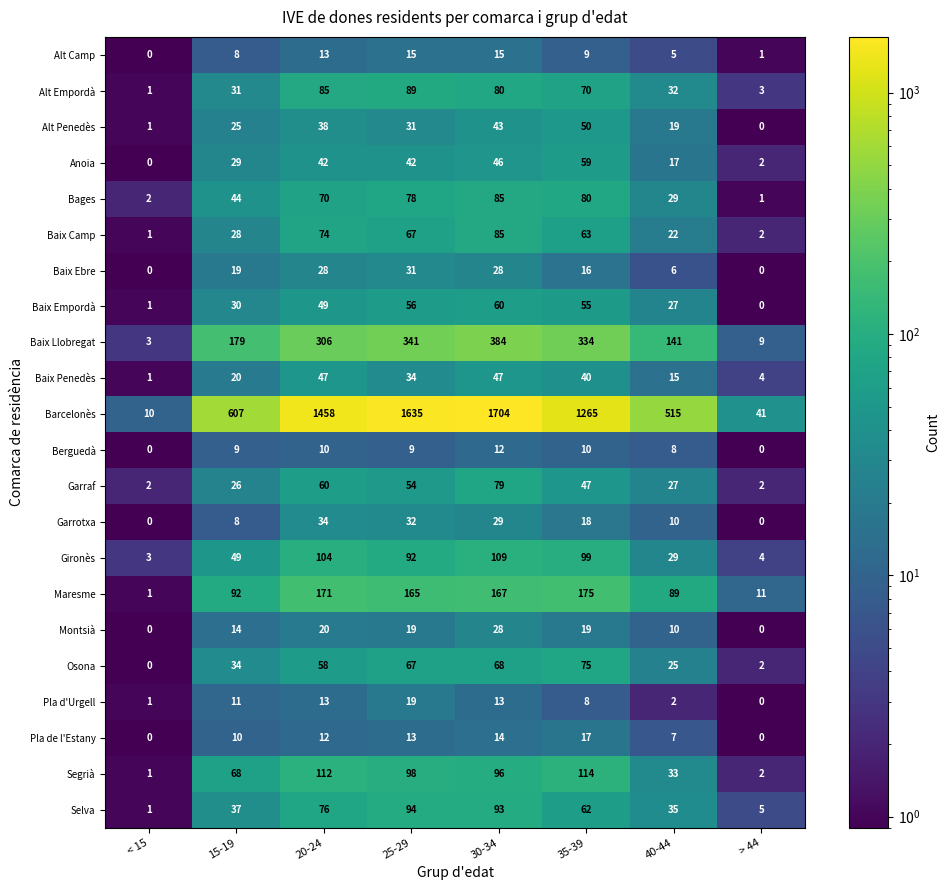

What is the difference between the maximum and minimum values in the Alt Camp series?

15